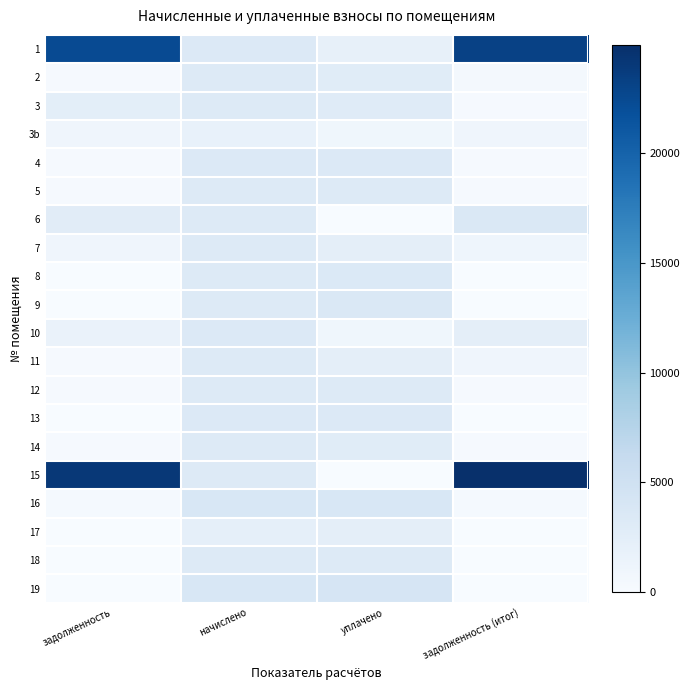

At which category is the sum across all series the highest?

начислено